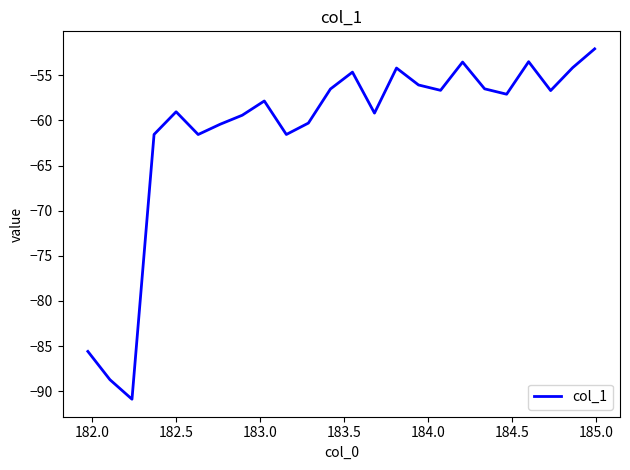

What is the sum of all values?

-1467.7